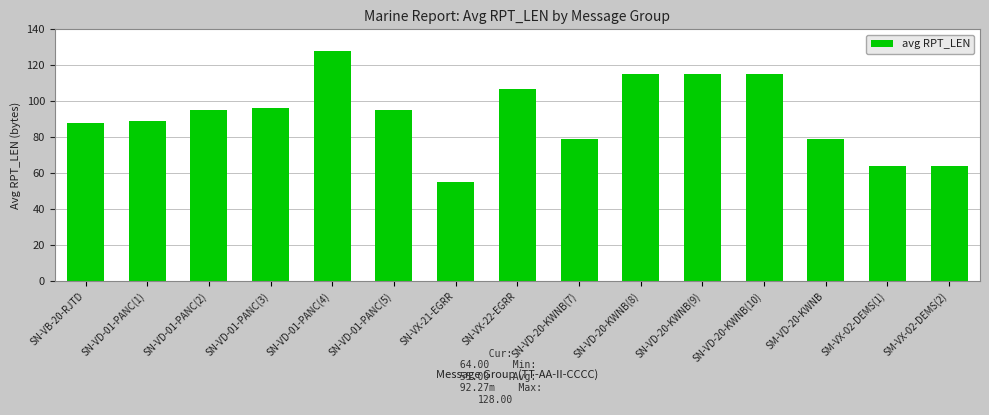

What is the label of the 11th bar from the left?

SN-VD-20-KWNB(9)